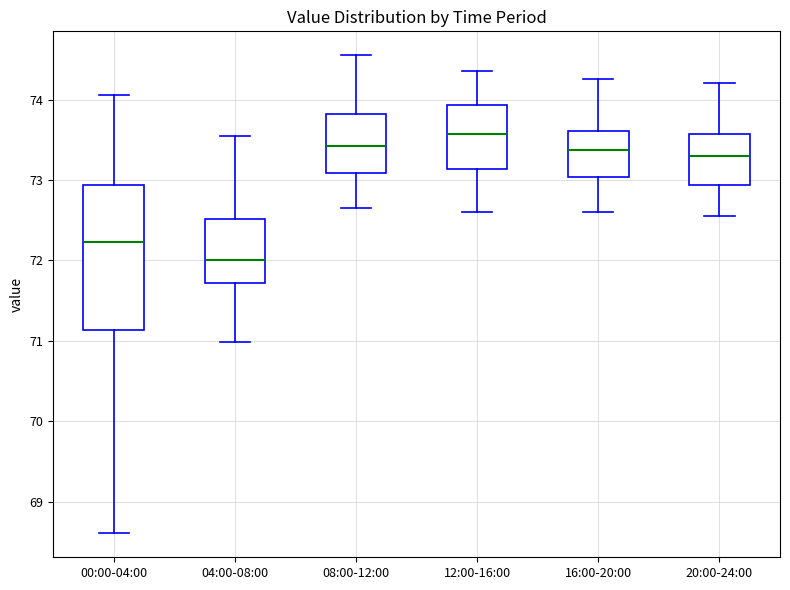

Reading left to right, read every box against the y-axis: the position of its median line, the range the box covers, and the ends of its whiskers. The values are not printed on the chart, so give them approximately, as read against the axis.

00:00-04:00: median 72.2, box 71.1 to 72.9, whiskers 68.6 to 74.1
04:00-08:00: median 72.0, box 71.7 to 72.5, whiskers 71.0 to 73.6
08:00-12:00: median 73.4, box 73.1 to 73.8, whiskers 72.7 to 74.6
12:00-16:00: median 73.6, box 73.1 to 73.9, whiskers 72.6 to 74.4
16:00-20:00: median 73.4, box 73.0 to 73.6, whiskers 72.6 to 74.3
20:00-24:00: median 73.3, box 72.9 to 73.6, whiskers 72.6 to 74.2